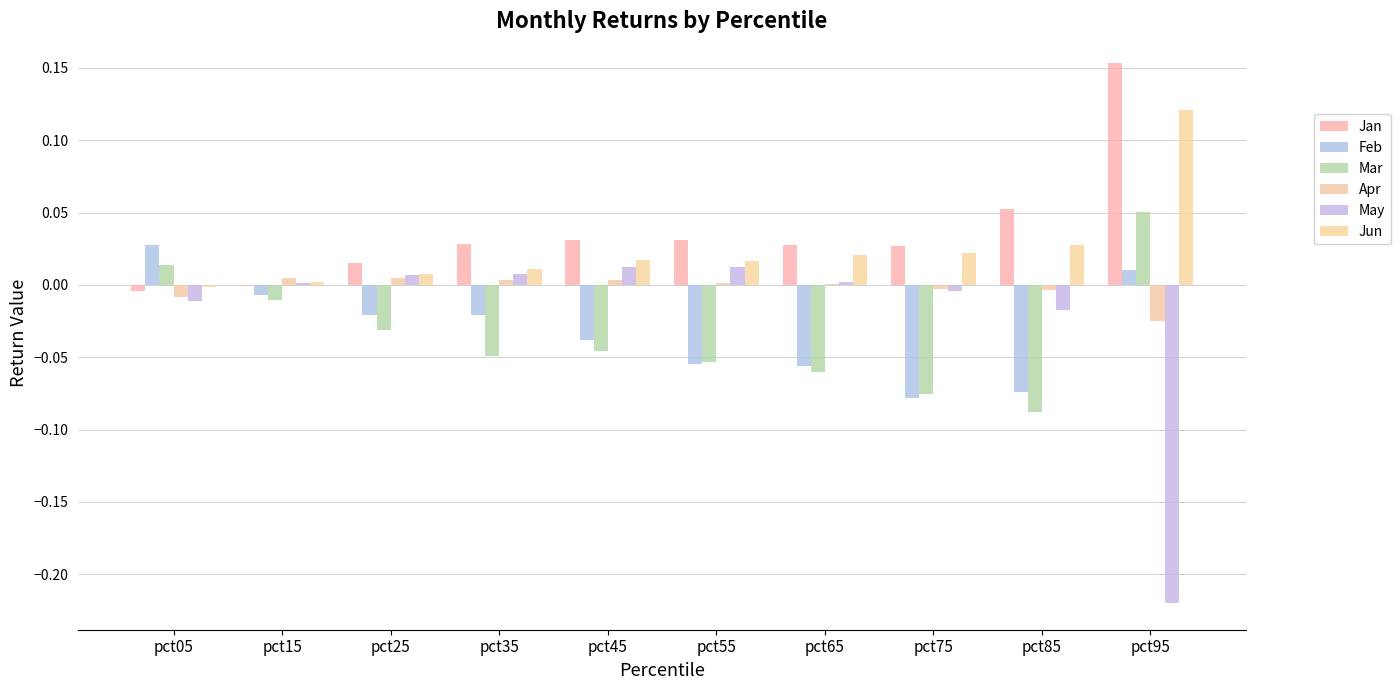

Which series has the largest total across all categories?

Jan